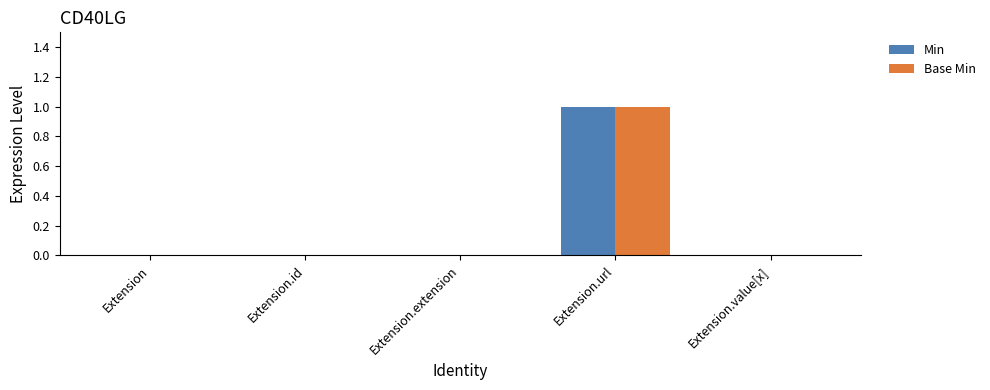

Which category has the highest value in the Min series?

Extension.url